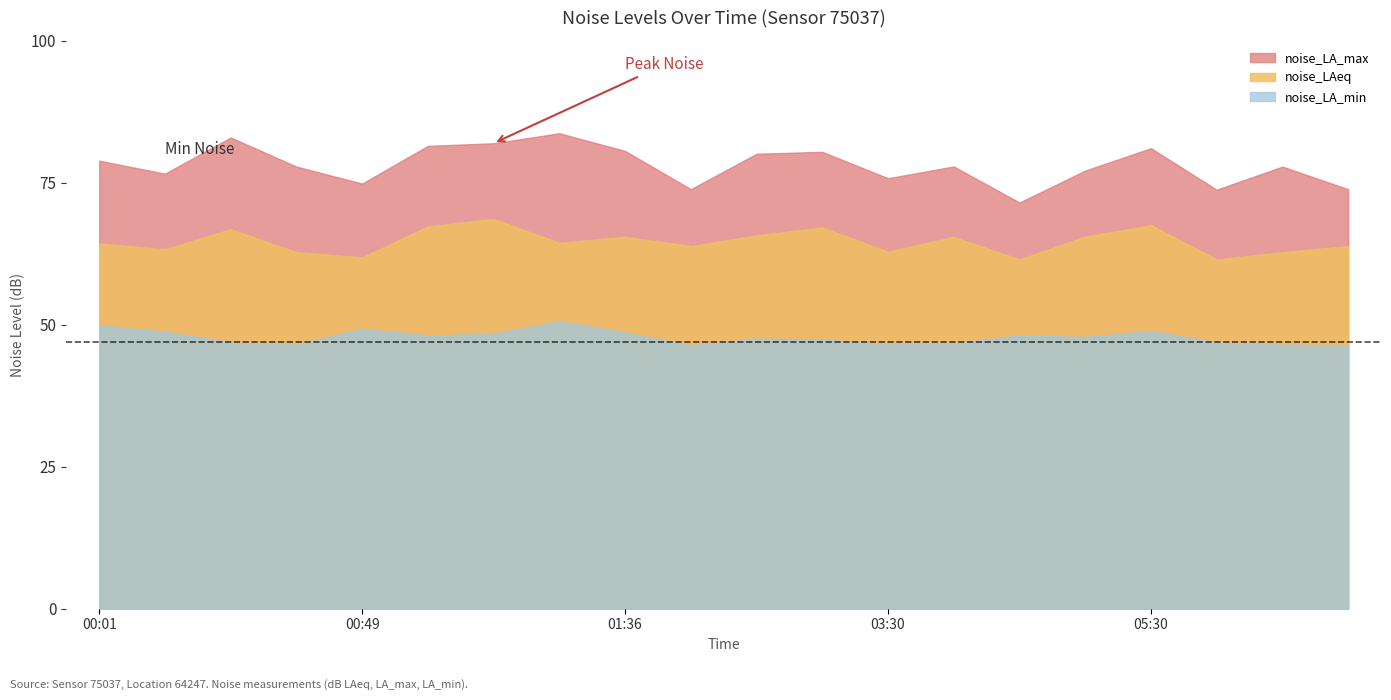

True or false: noise_LA_min and noise_LA_max intersect in this chart.

False